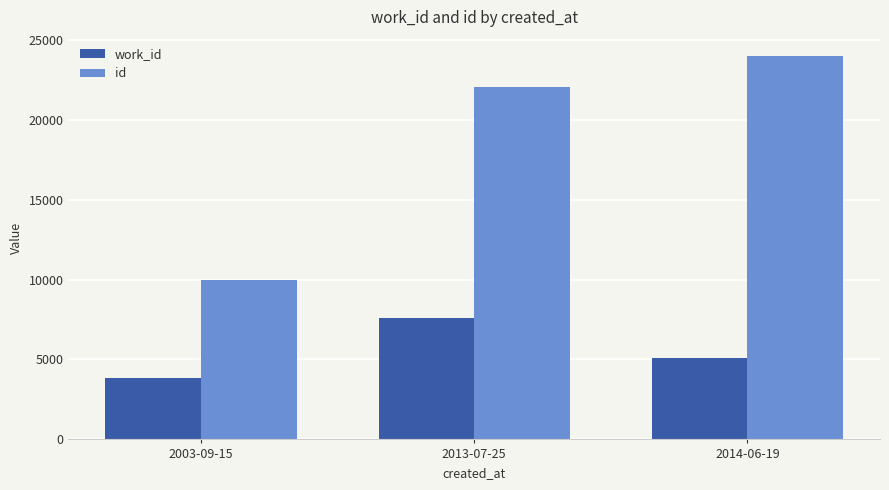

Which category has the lowest value in the work_id series?

2003-09-15